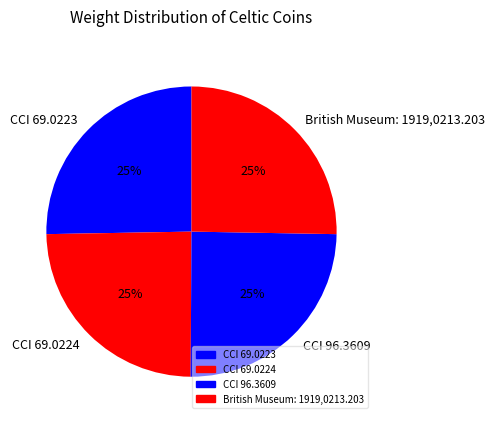

What percentage is the CCI 69.0224 slice, to the nearest percent?

25%